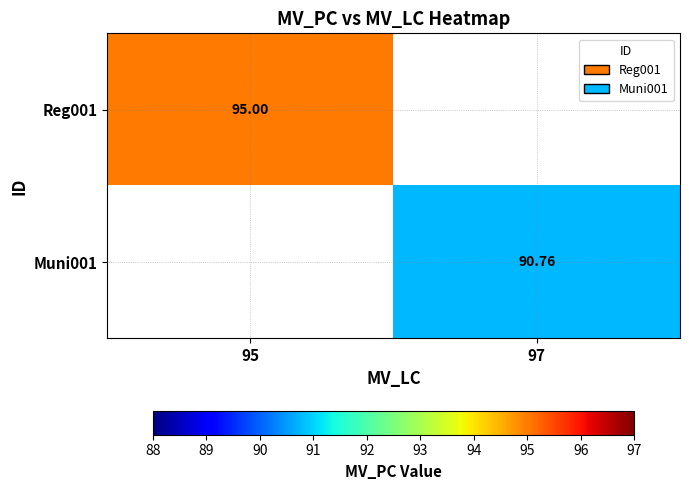

True or false: Reg001 has a value of 95.0 at 95.

True